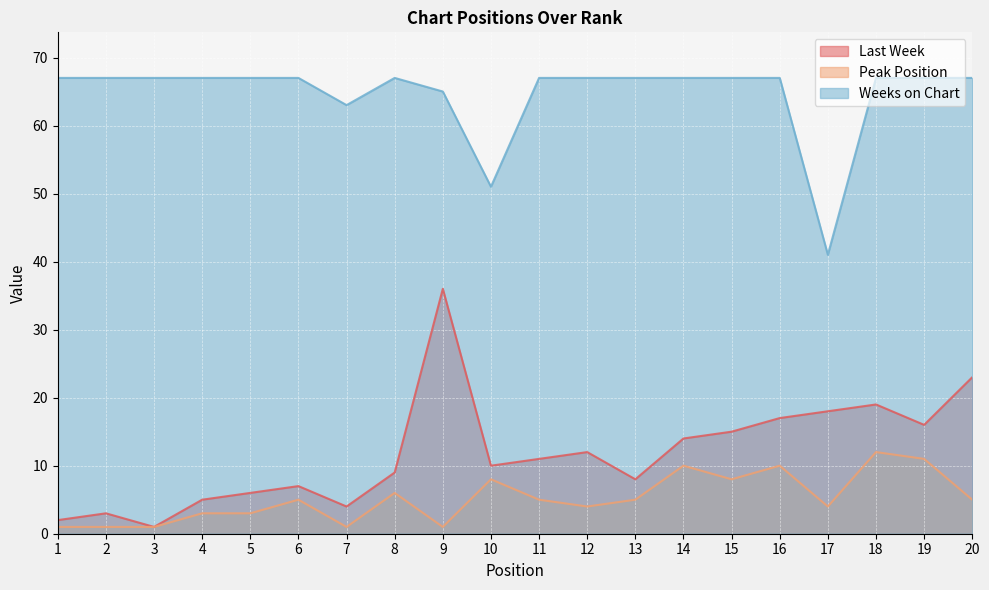

Reading right to left, what are all the values shown in this chart?

Last Week: 20=23	19=16	18=19	17=18	16=17	15=15	14=14	13=8	12=12	11=11	10=10	9=36	8=9	7=4	6=7	5=6	4=5	3=1	2=3	1=2
Peak Position: 20=5	19=11	18=12	17=4	16=10	15=8	14=10	13=5	12=4	11=5	10=8	9=1	8=6	7=1	6=5	5=3	4=3	3=1	2=1	1=1
Weeks on Chart: 20=67	19=67	18=67	17=41	16=67	15=67	14=67	13=67	12=67	11=67	10=51	9=65	8=67	7=63	6=67	5=67	4=67	3=67	2=67	1=67